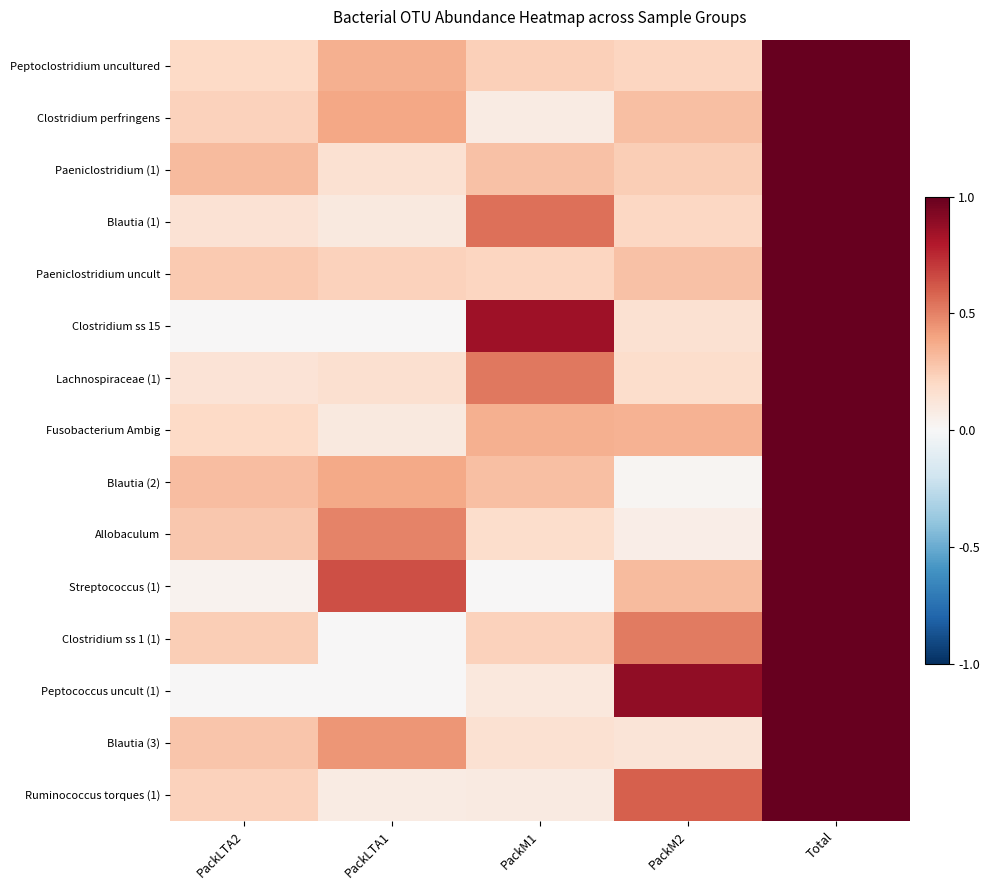

What is the total value across all series at PackM1?

4.2